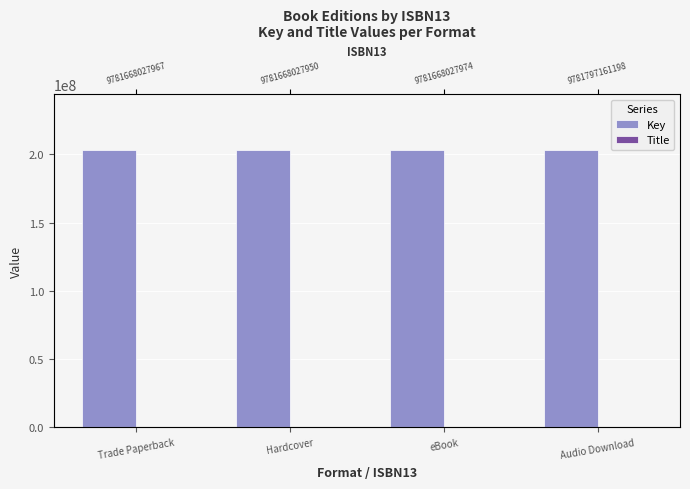

Are the bars horizontal?

No